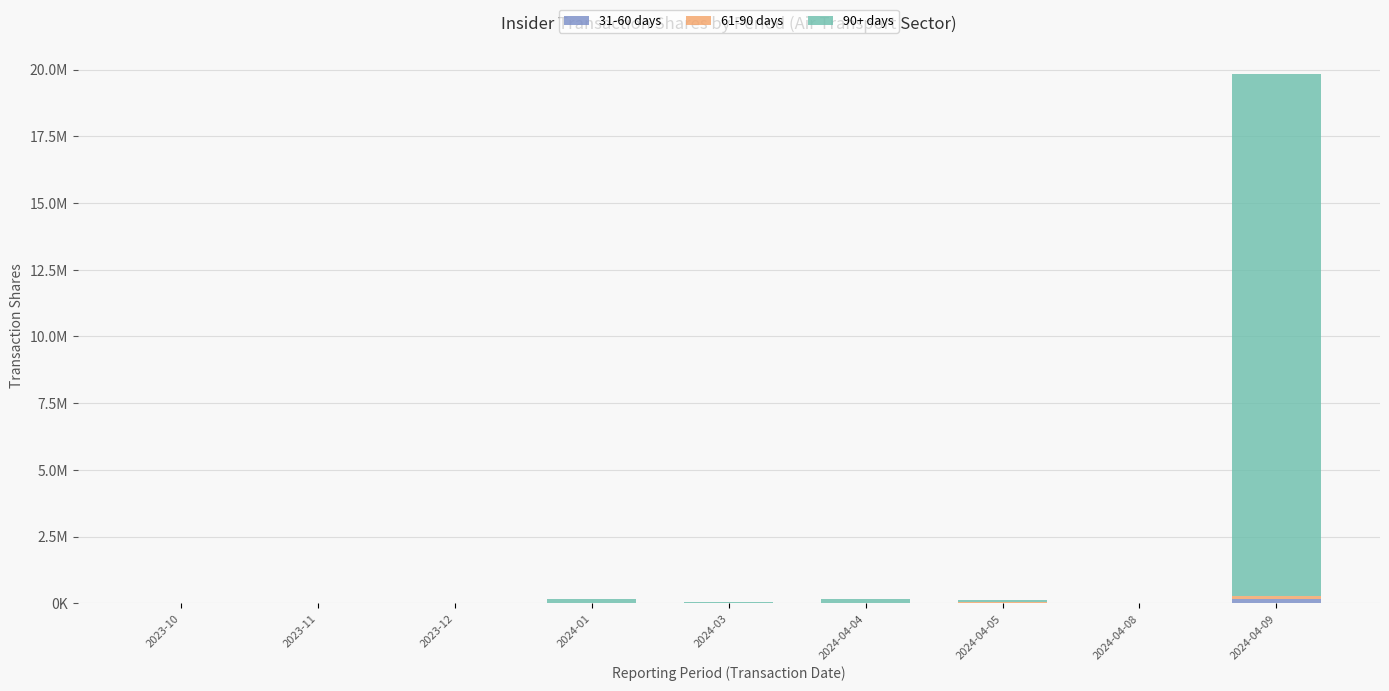

What is the average value of the 90+ days series?

2223546